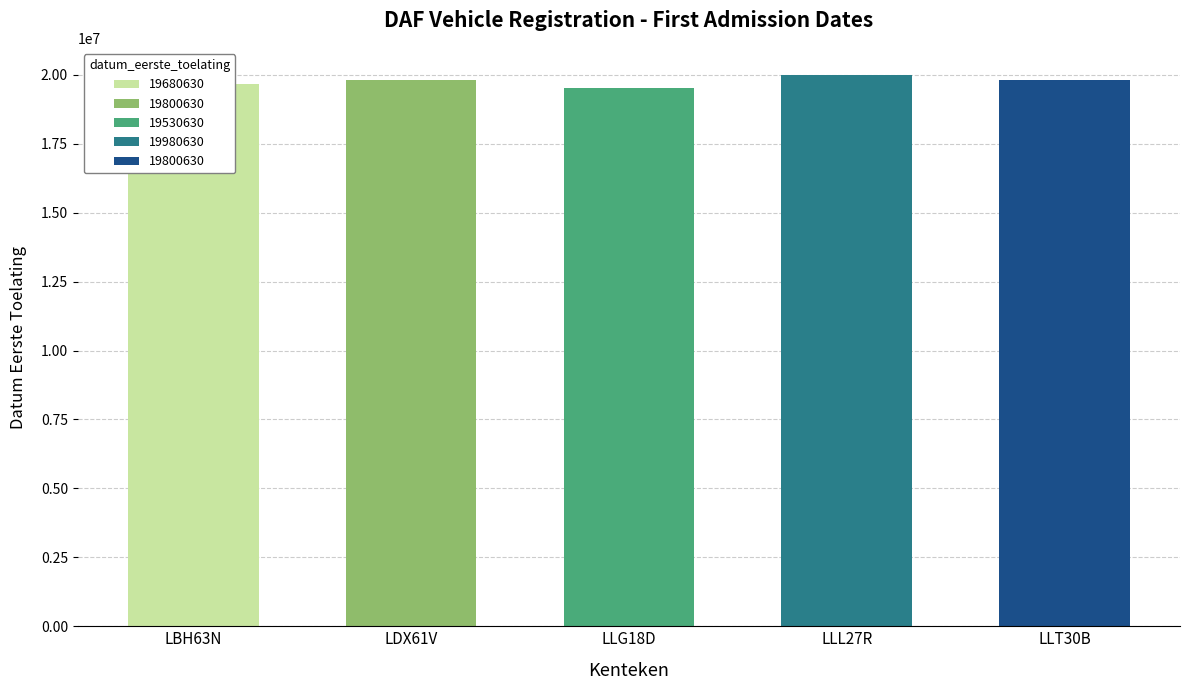

How many series are shown in this chart?

1